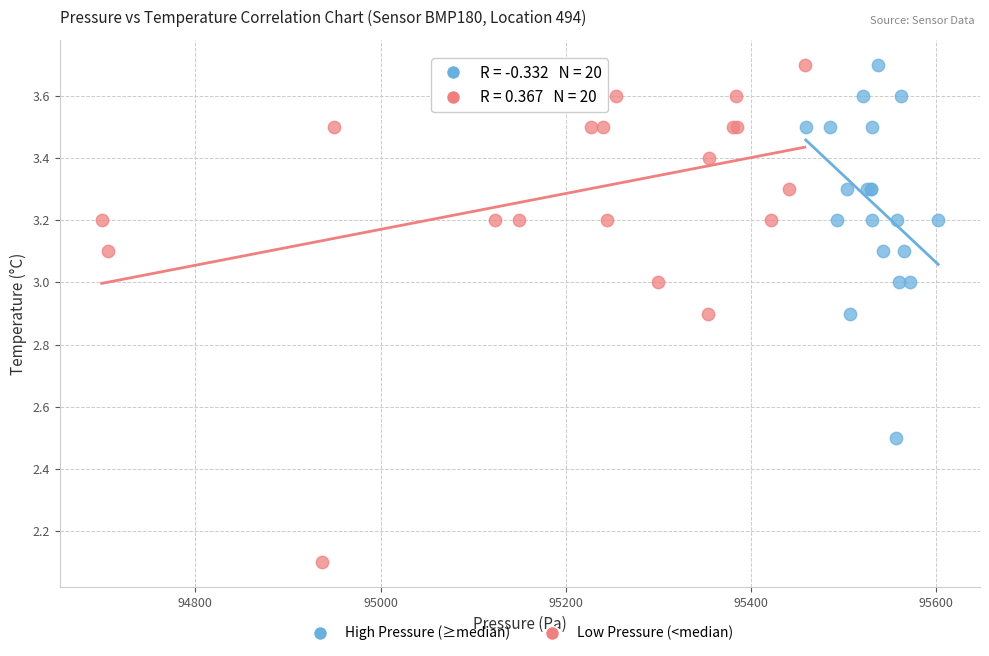

Which series has the widest spread of Y values?

Low Pressure (<median)